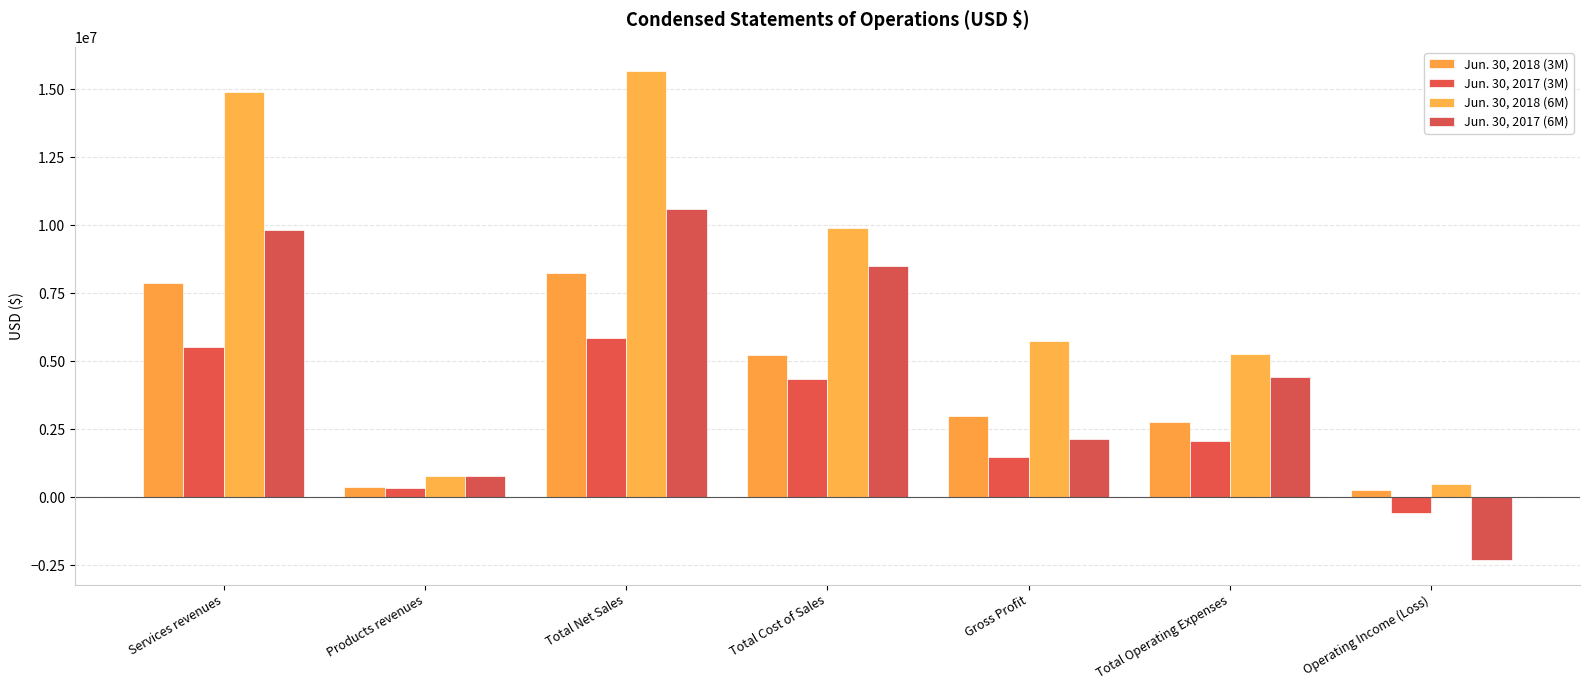

Rank the series by their average value, from highest to lowest.

Jun. 30, 2018 (6M), Jun. 30, 2017 (6M), Jun. 30, 2018 (3M), Jun. 30, 2017 (3M)